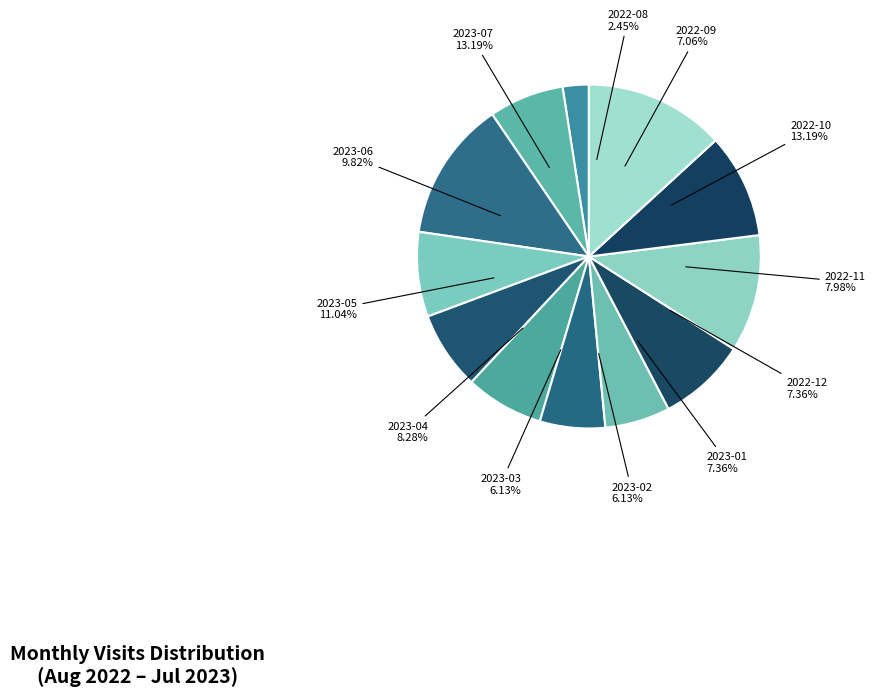

Which category has the biggest portion of the pie?

2022-10